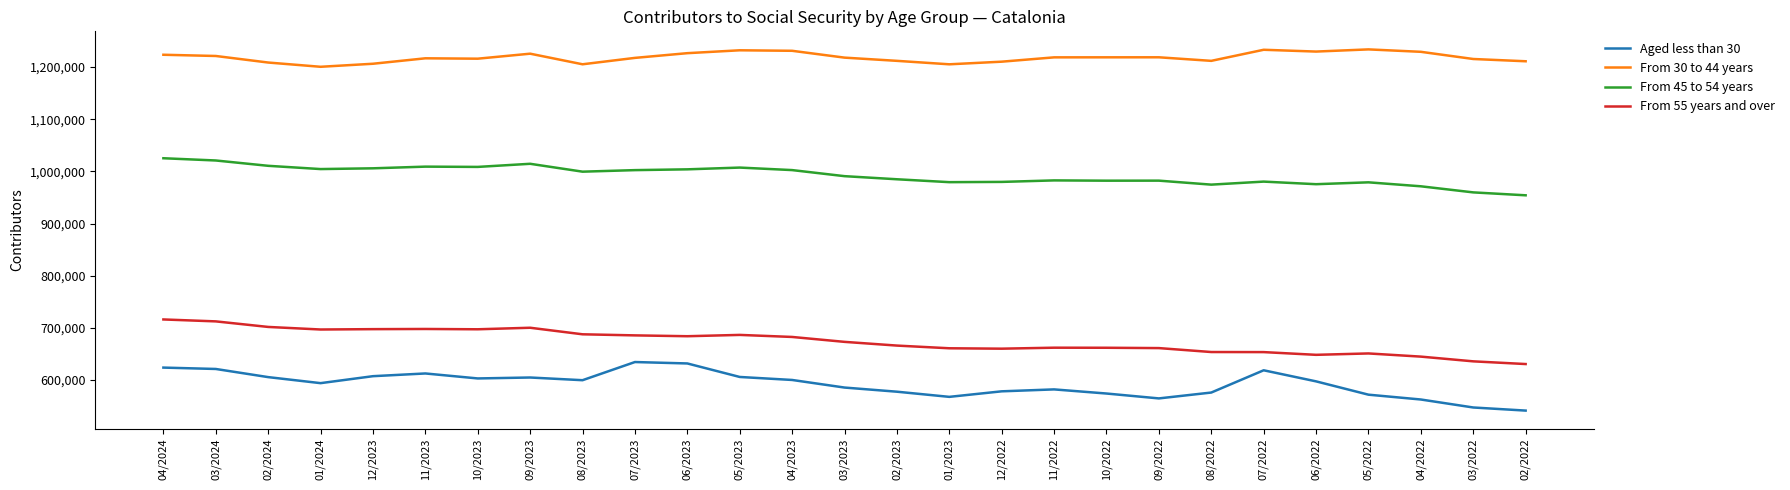

True or false: From 30 to 44 years and From 55 years and over cross at least once.

False